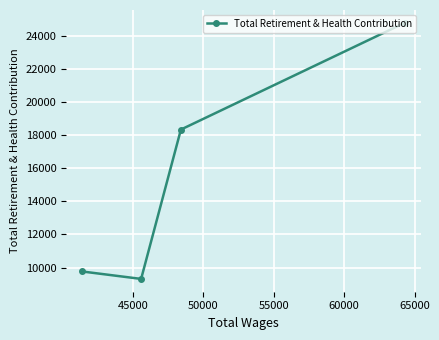

What is the minimum value shown in the chart?

9312